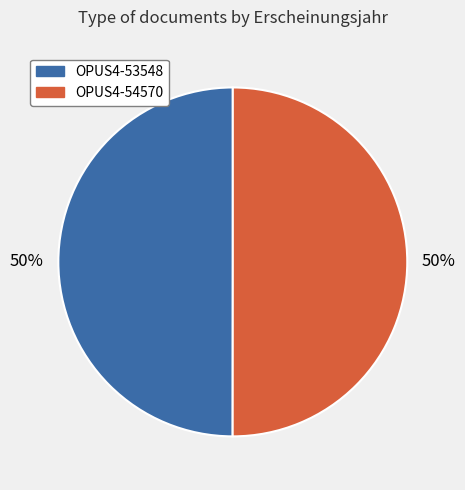

To the nearest percent, what is the average slice percentage?

50%